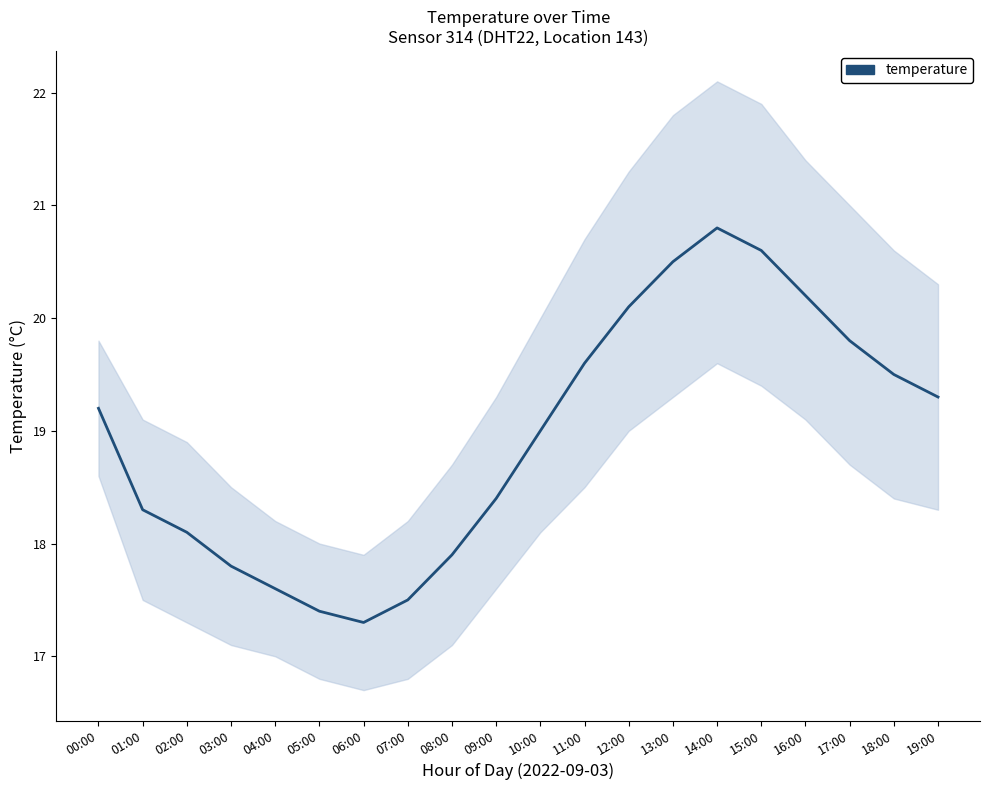

The value at 05:00 is 17.4. True or false?

True